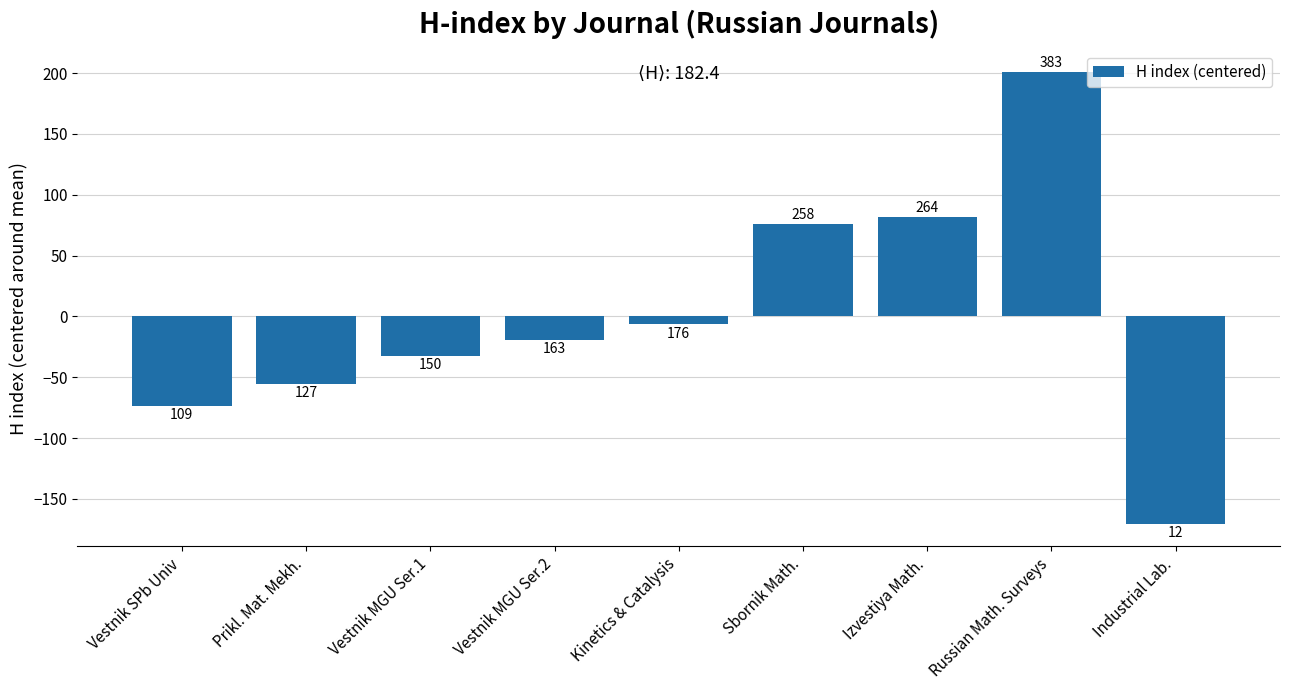

What is the difference between the values at Izvestiya Math. and Industrial Lab.?

252.0